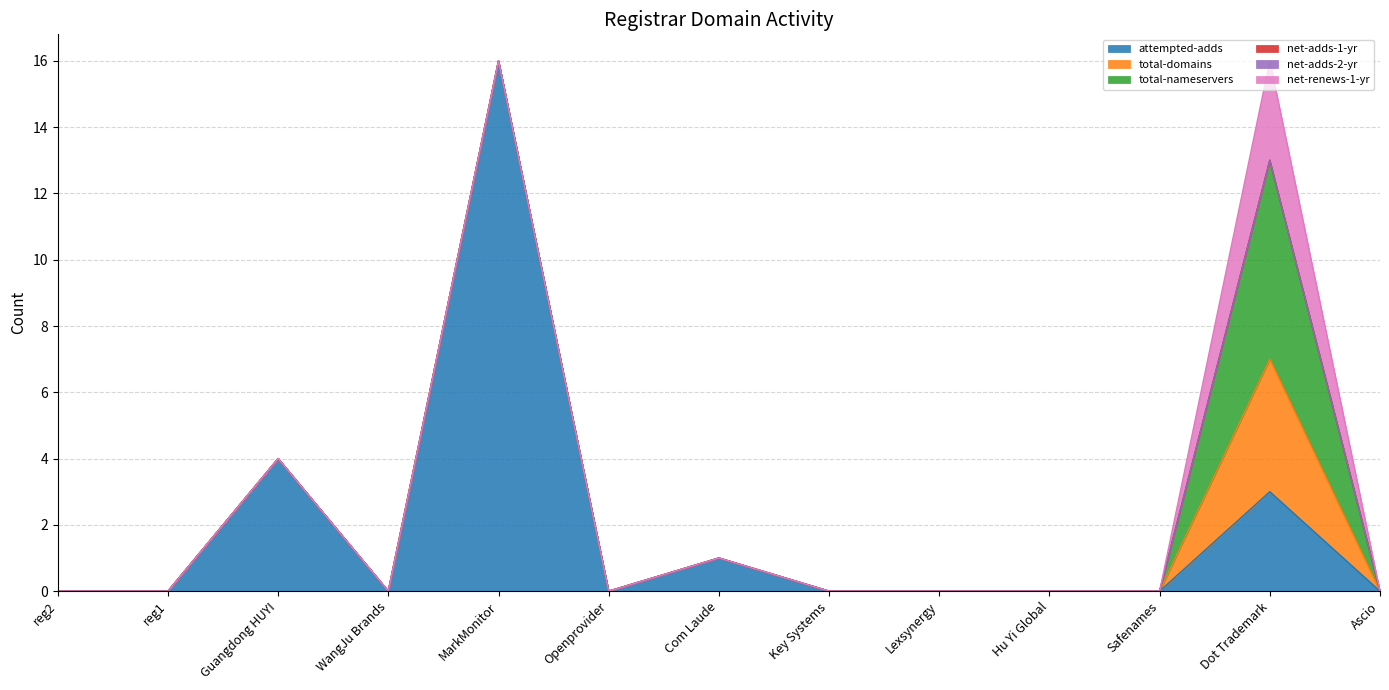

True or false: net-renews-1-yr and net-adds-2-yr intersect in this chart.

False